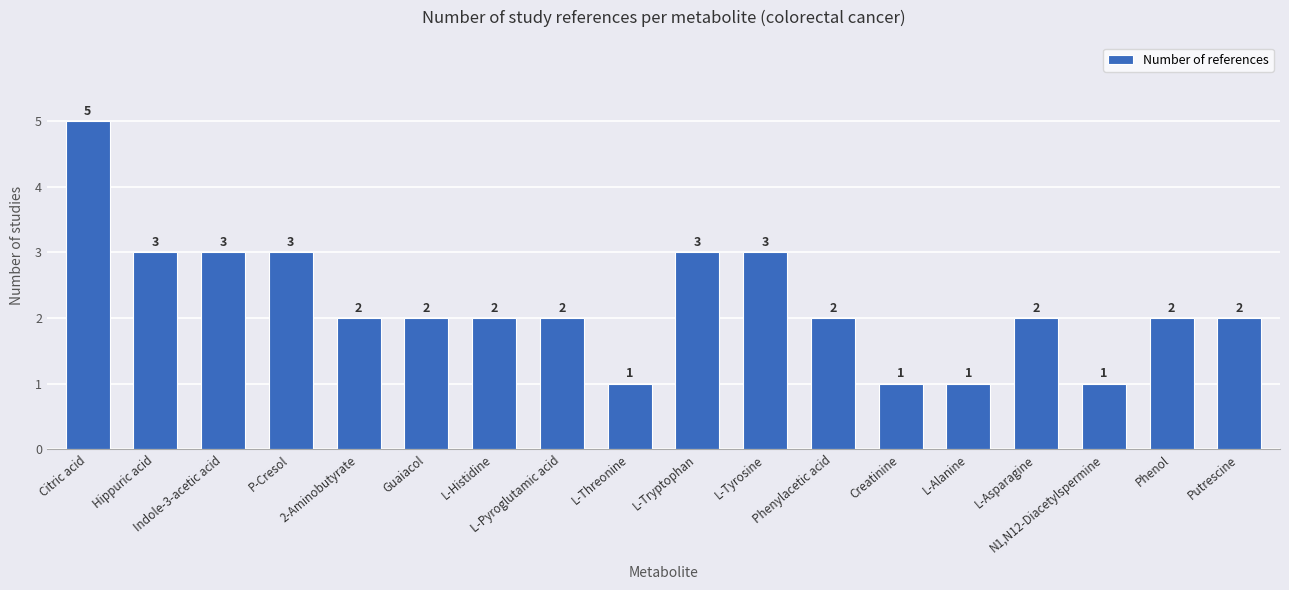

Does the chart contain any negative values?

No